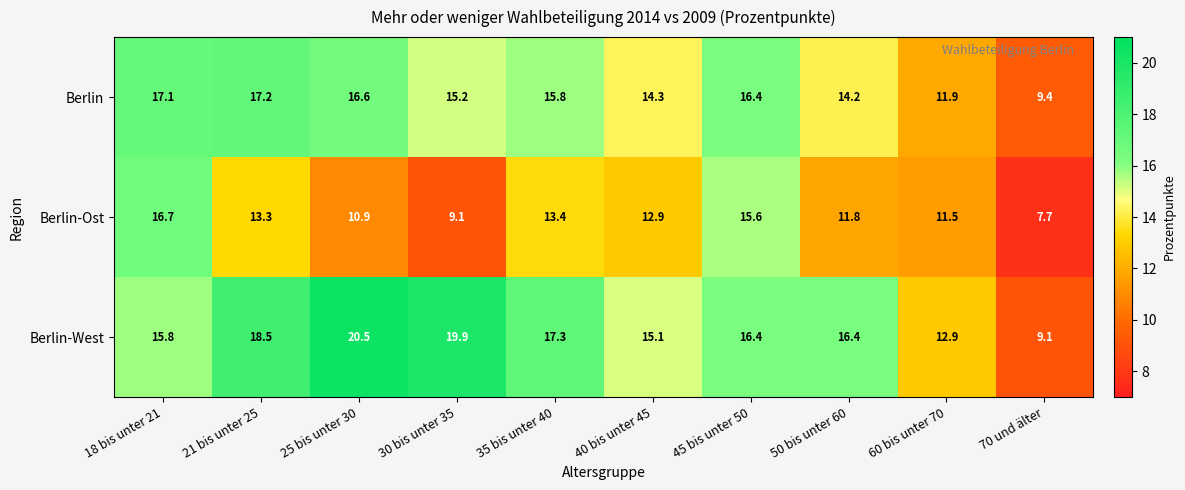

What is the difference between the highest and lowest values at 70 und älter?

1.7